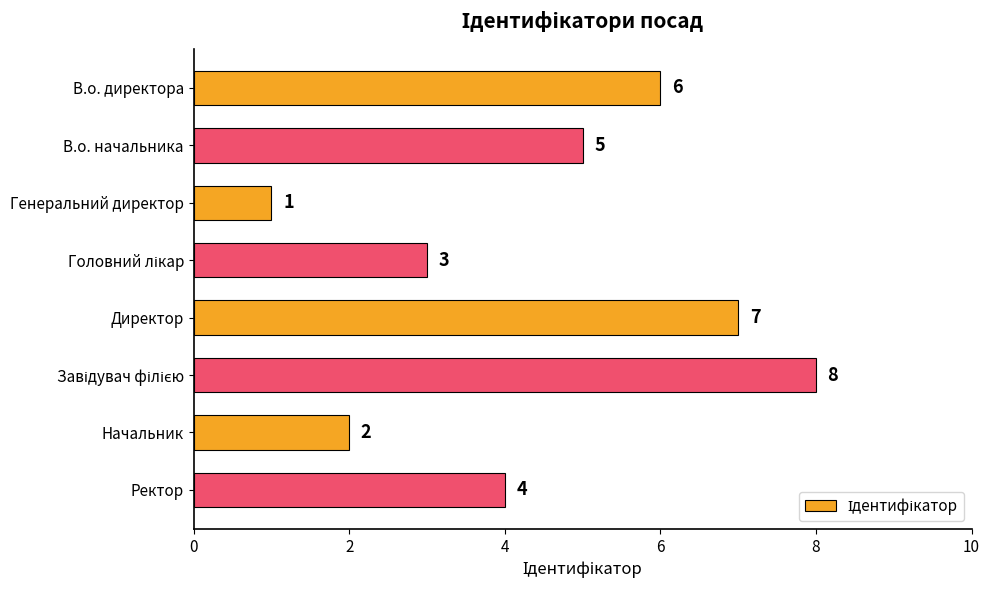

How many data points are less than 5?

4